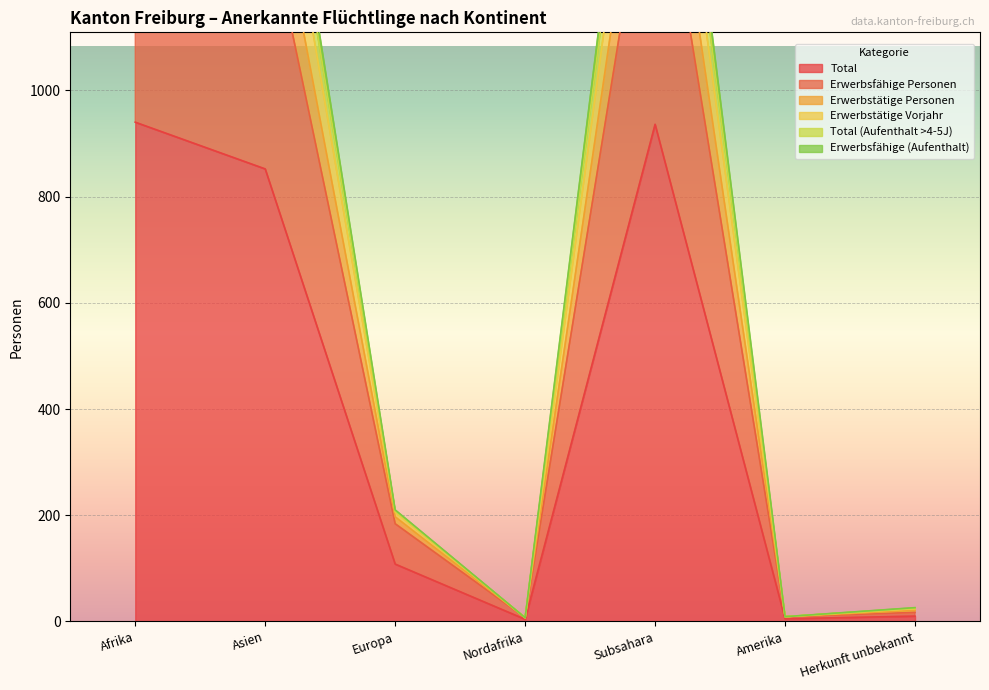

How many data points does each series have?

7